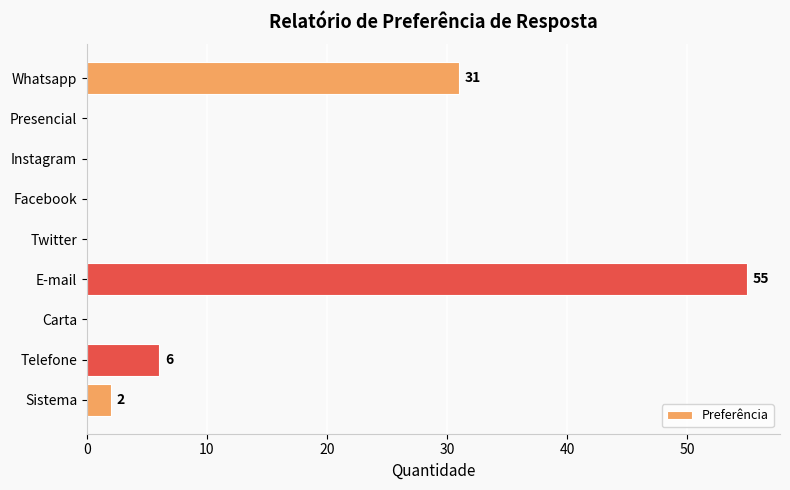

Which category has the highest value across all series?

E-mail